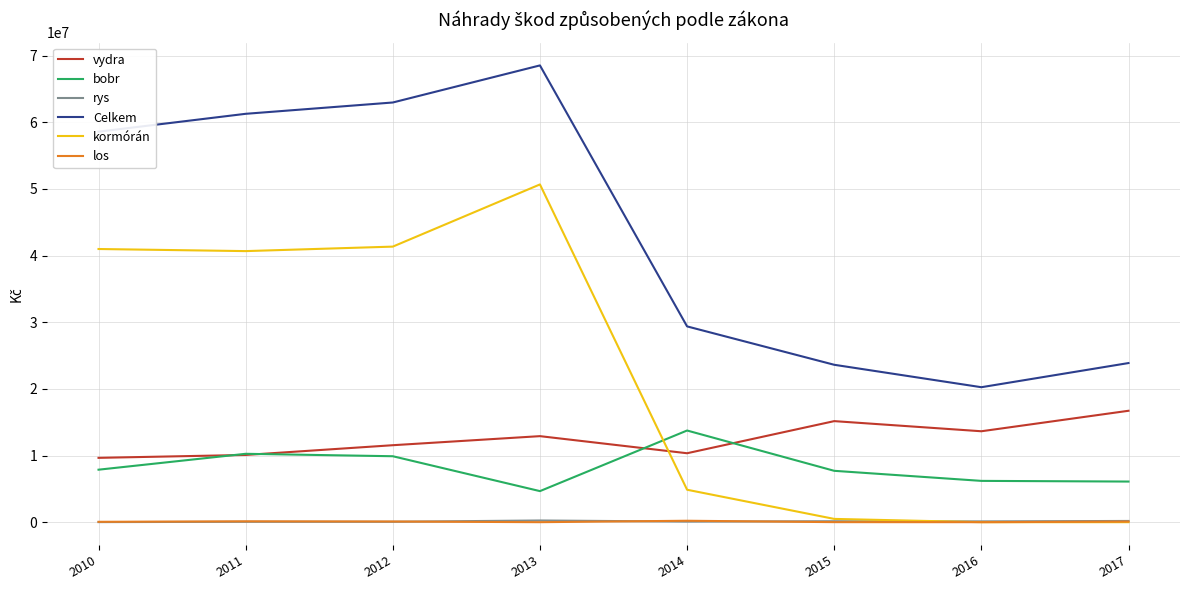

Which series has the largest total across all categories?

Celkem